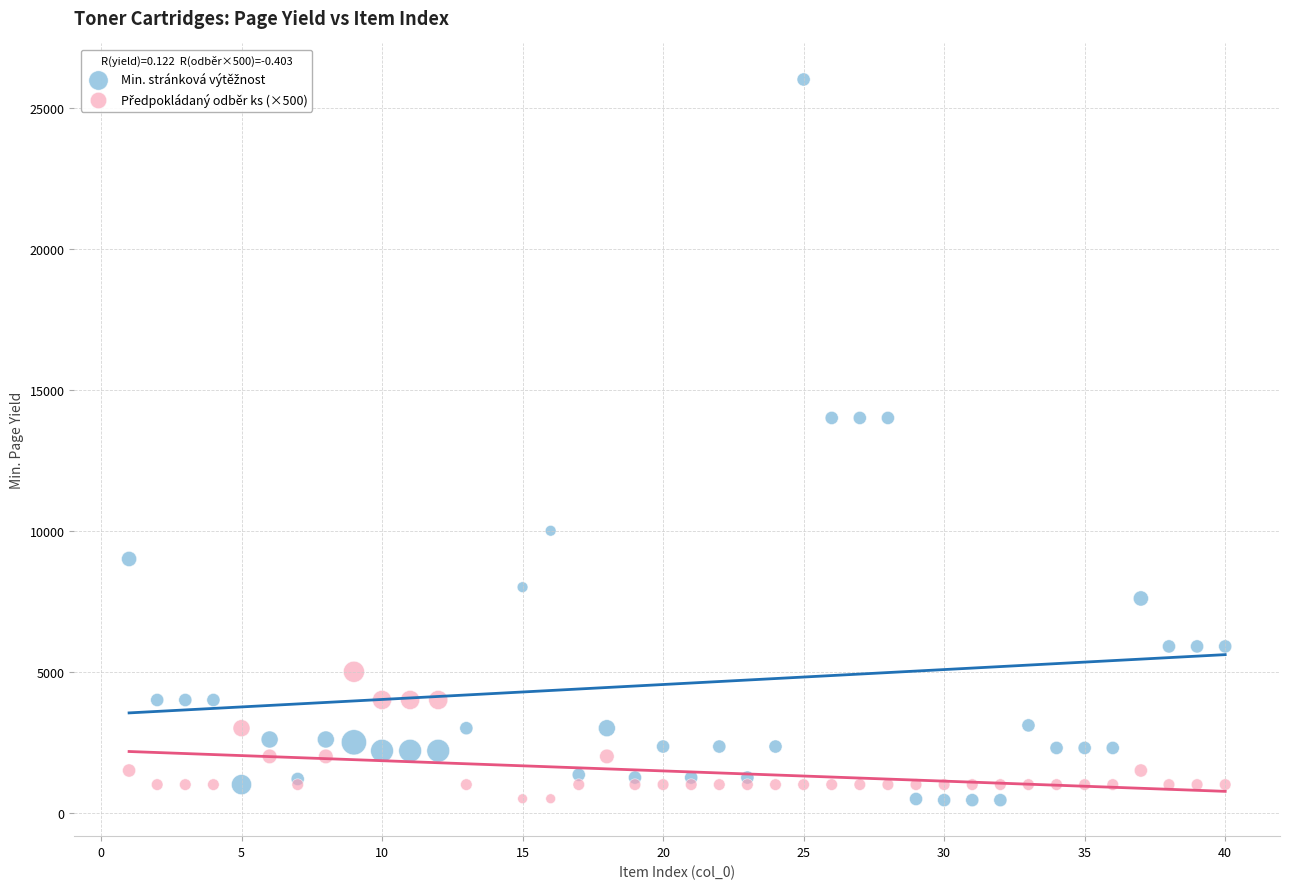

What is the X range (max minus min) for the scatter plot?

39